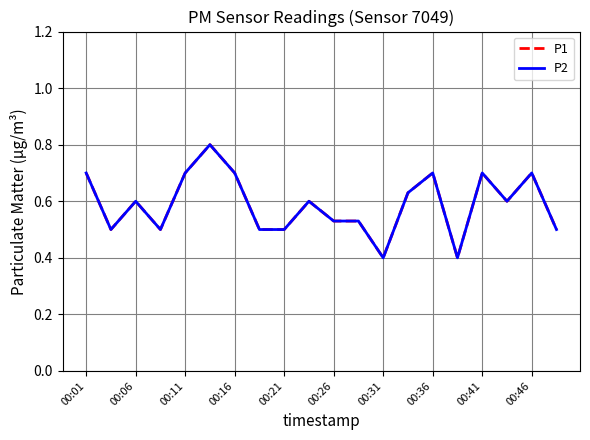

Reading right to left, transcribe all the data shown in this chart.

P1: 0.5	0.7	0.6	0.7	0.4	0.7	0.6	0.4	0.5	0.5	0.6	0.5	0.5	0.7	0.8	0.7	0.5	0.6	0.5	0.7
P2: 0.5	0.7	0.6	0.7	0.4	0.7	0.6	0.4	0.5	0.5	0.6	0.5	0.5	0.7	0.8	0.7	0.5	0.6	0.5	0.7